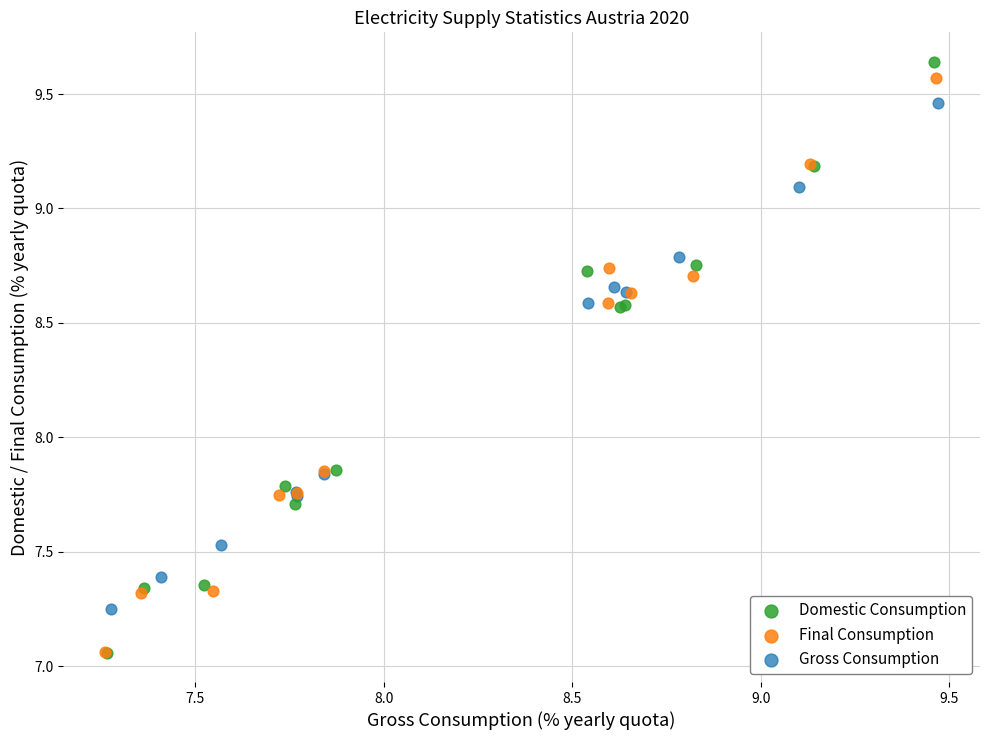

Which series contains the highest Y value?

Domestic Consumption